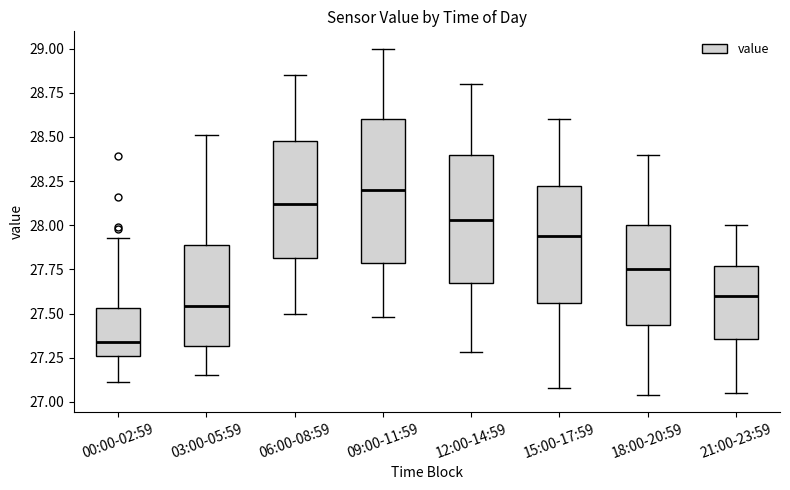

Reading left to right, transcribe this box plot: for each box, give where its median line is, the range the box spans, and where its two whiskers end, as read against the y-axis. The values are not printed on the chart, so give them approximately, as read against the axis.

00:00-02:59: median 27.35, box 27.25 to 27.55, whiskers 27.10 to 27.95
03:00-05:59: median 27.55, box 27.30 to 27.90, whiskers 27.15 to 28.50
06:00-08:59: median 28.10, box 27.80 to 28.50, whiskers 27.50 to 28.85
09:00-11:59: median 28.20, box 27.80 to 28.60, whiskers 27.50 to 29.00
12:00-14:59: median 28.05, box 27.70 to 28.40, whiskers 27.30 to 28.80
15:00-17:59: median 27.95, box 27.55 to 28.20, whiskers 27.10 to 28.60
18:00-20:59: median 27.75, box 27.45 to 28.00, whiskers 27.05 to 28.40
21:00-23:59: median 27.60, box 27.35 to 27.75, whiskers 27.05 to 28.00